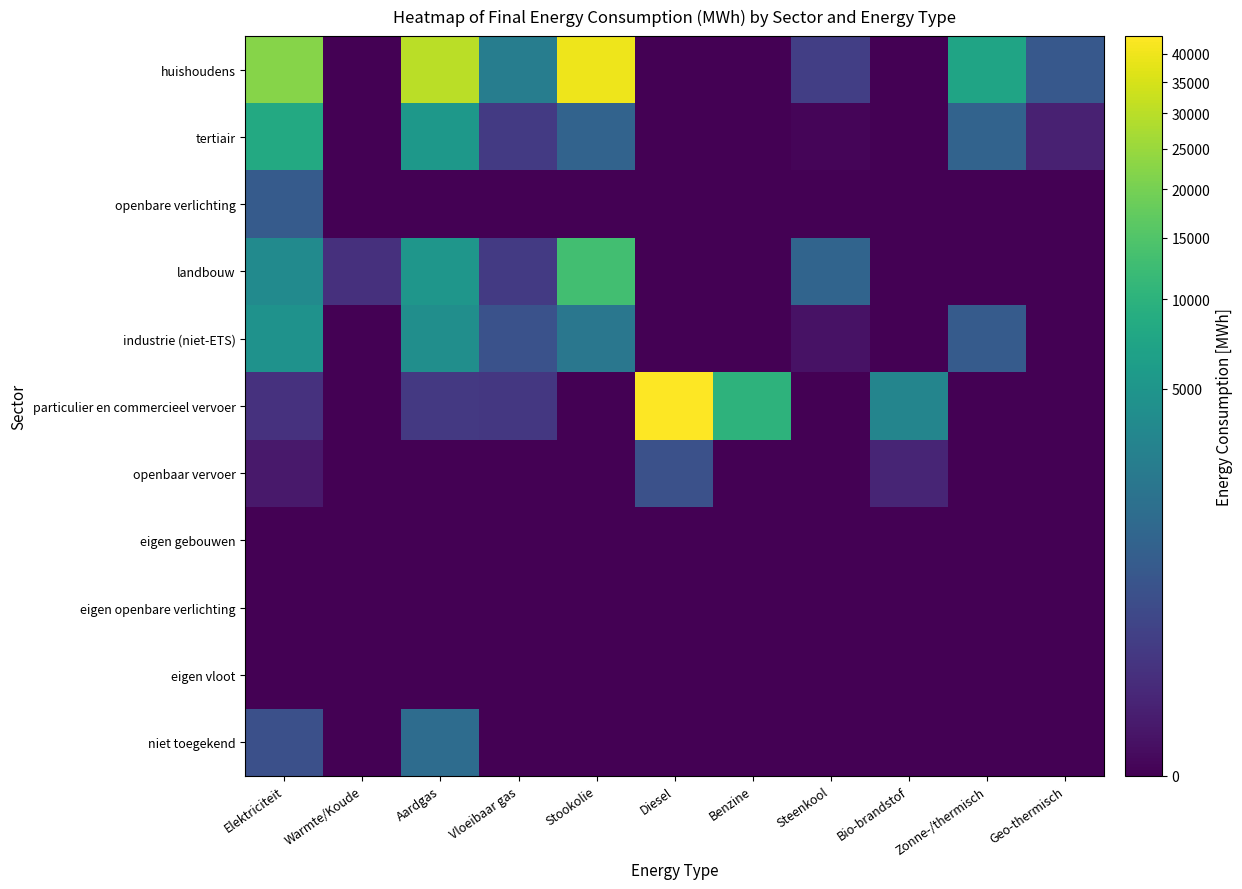

Reading right to left, what are all the values shown in this chart?

huishoudens: Geo-thermisch=581.3	Zonne-/thermisch=7171.1	Bio-brandstof=0.0	Steenkool=159.1	Benzine=0.0	Diesel=0.0	Stookolie=39813.0	Vloeibaar gas=2469.6	Aardgas=30005.6	Warmte/Koude=0.0	Elektriciteit=22288.2
tertiair: Geo-thermisch=14.7	Zonne-/thermisch=952.5	Bio-brandstof=0.0	Steenkool=0.0	Benzine=0.0	Diesel=0.0	Stookolie=968.6	Vloeibaar gas=122.1	Aardgas=5304.2	Warmte/Koude=0.0	Elektriciteit=8278.1
openbare verlichting: Geo-thermisch=0.0	Zonne-/thermisch=0.0	Bio-brandstof=0.0	Steenkool=0.0	Benzine=0.0	Diesel=0.0	Stookolie=0.0	Vloeibaar gas=0.0	Aardgas=0.0	Warmte/Koude=0.0	Elektriciteit=686.1
landbouw: Geo-thermisch=0.0	Zonne-/thermisch=0.0	Bio-brandstof=0.0	Steenkool=1009.7	Benzine=0.0	Diesel=0.0	Stookolie=12951.9	Vloeibaar gas=114.4	Aardgas=5077.2	Warmte/Koude=62.4	Elektriciteit=3664.8
industrie (niet-ETS): Geo-thermisch=0.0	Zonne-/thermisch=671.5	Bio-brandstof=0.0	Steenkool=1.6	Benzine=0.0	Diesel=0.0	Stookolie=1970.7	Vloeibaar gas=436.6	Aardgas=4159.3	Warmte/Koude=0.0	Elektriciteit=4578.9
particulier en commercieel vervoer: Geo-thermisch=0.0	Zonne-/thermisch=0.0	Bio-brandstof=3163.5	Steenkool=0.0	Benzine=10047.4	Diesel=43340.4	Stookolie=0.0	Vloeibaar gas=97.9	Aardgas=113.1	Warmte/Koude=0.0	Elektriciteit=63.3
openbaar vervoer: Geo-thermisch=0.0	Zonne-/thermisch=0.0	Bio-brandstof=23.3	Steenkool=0.0	Benzine=0.0	Diesel=411.5	Stookolie=0.0	Vloeibaar gas=0.0	Aardgas=0.0	Warmte/Koude=0.0	Elektriciteit=5.7
eigen gebouwen: Geo-thermisch=0.0	Zonne-/thermisch=0.0	Bio-brandstof=0.0	Steenkool=0.0	Benzine=0.0	Diesel=0.0	Stookolie=0.0	Vloeibaar gas=0.0	Aardgas=0.0	Warmte/Koude=0.0	Elektriciteit=0.0
eigen openbare verlichting: Geo-thermisch=0.0	Zonne-/thermisch=0.0	Bio-brandstof=0.0	Steenkool=0.0	Benzine=0.0	Diesel=0.0	Stookolie=0.0	Vloeibaar gas=0.0	Aardgas=0.0	Warmte/Koude=0.0	Elektriciteit=0.0
eigen vloot: Geo-thermisch=0.0	Zonne-/thermisch=0.0	Bio-brandstof=0.0	Steenkool=0.0	Benzine=0.0	Diesel=0.0	Stookolie=0.0	Vloeibaar gas=0.0	Aardgas=0.0	Warmte/Koude=0.0	Elektriciteit=0.0
niet toegekend: Geo-thermisch=0.0	Zonne-/thermisch=0.0	Bio-brandstof=0.0	Steenkool=0.0	Benzine=0.0	Diesel=0.0	Stookolie=0.0	Vloeibaar gas=0.0	Aardgas=1337.8	Warmte/Koude=0.0	Elektriciteit=386.7